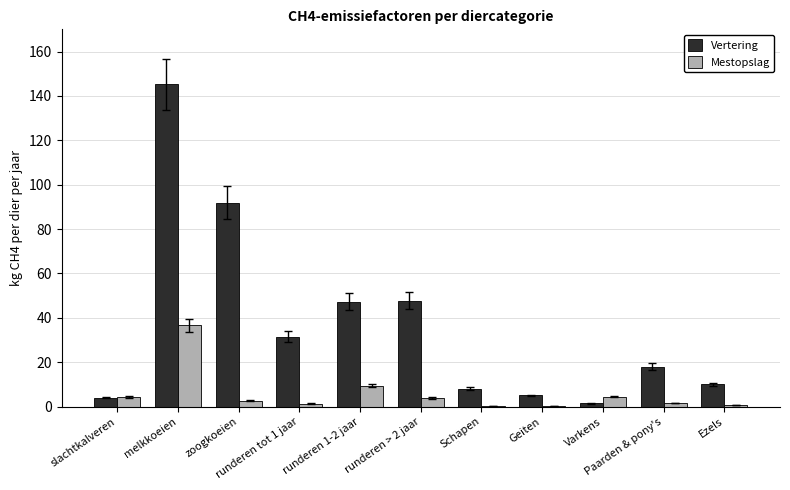

Which series has the largest total across all categories?

Vertering